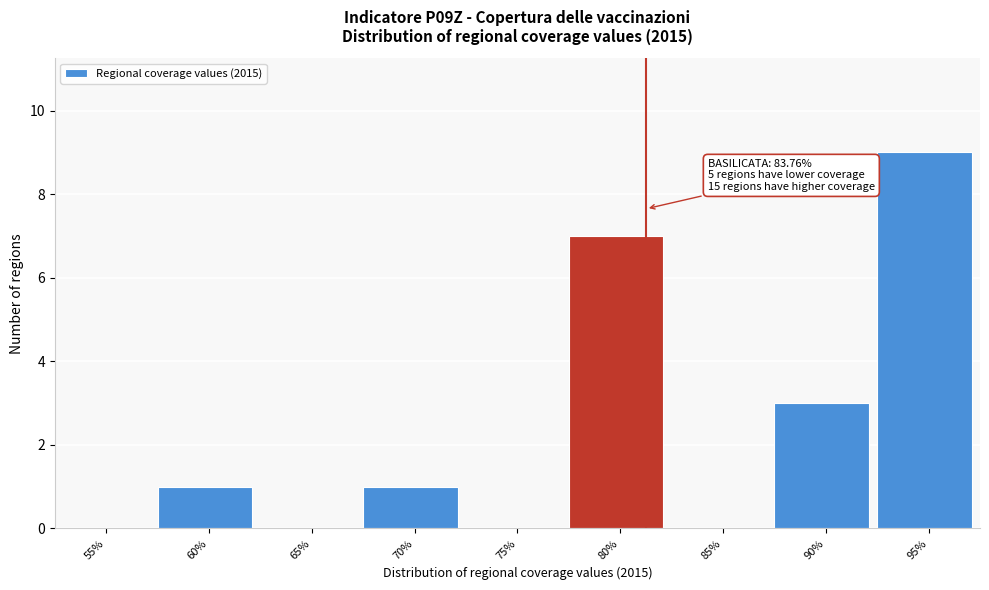

Reading left to right, extract all data points from this chart.

55%=0	60%=1	65%=0	70%=1	75%=0	80%=7	85%=0	90%=3	95%=9